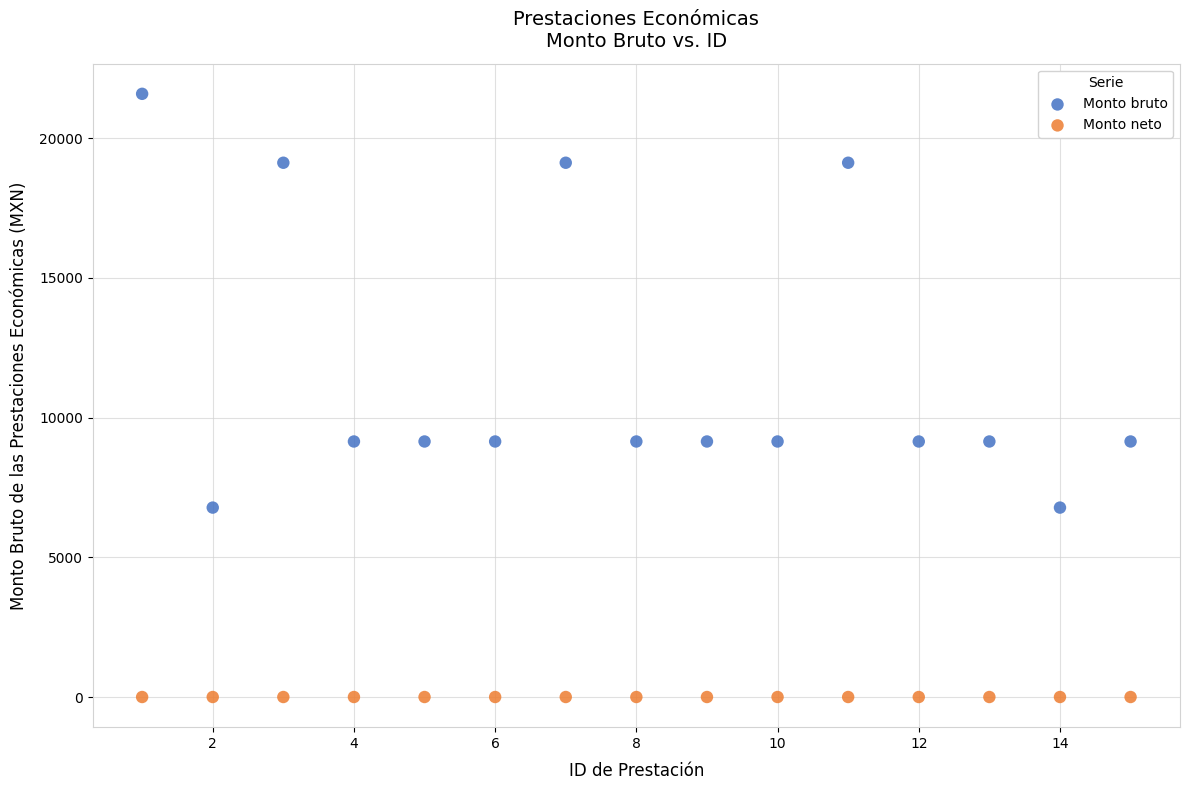

Which series contains the lowest Y value?

Monto neto